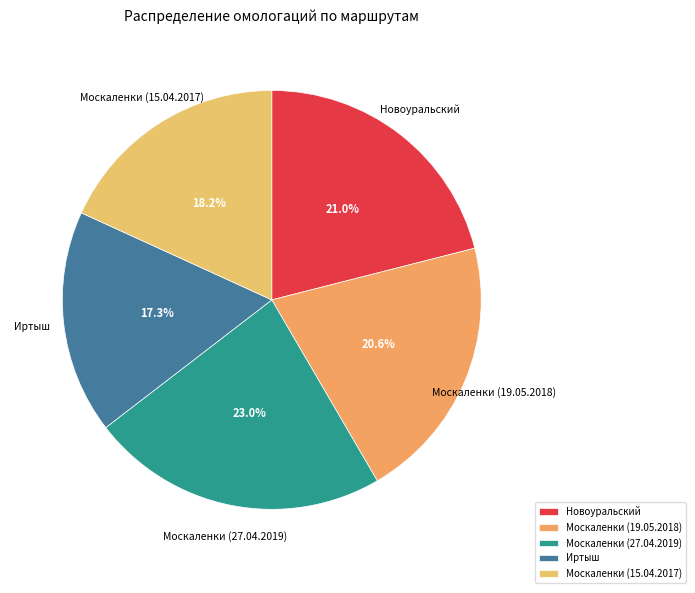

What percentage is NOT represented by Москаленки (27.04.2019)?

77.0%